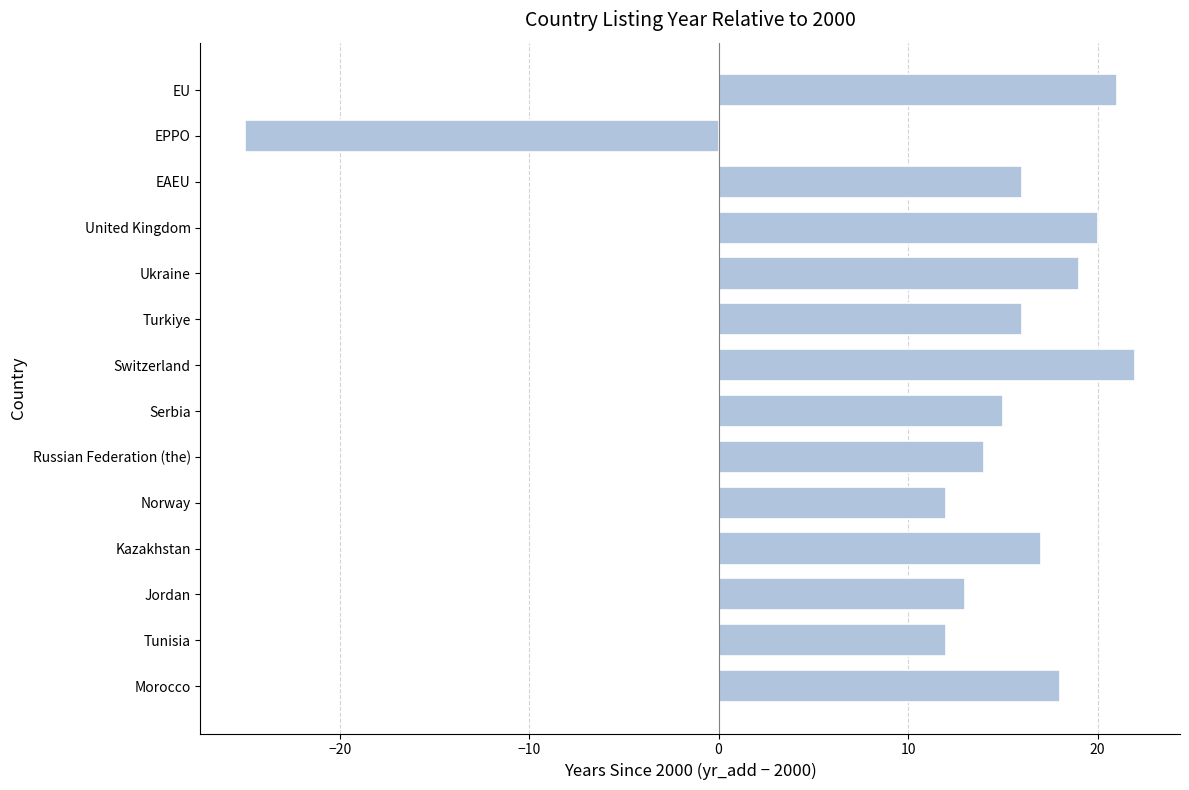

At which category does the chart reach its minimum across all series?

EPPO